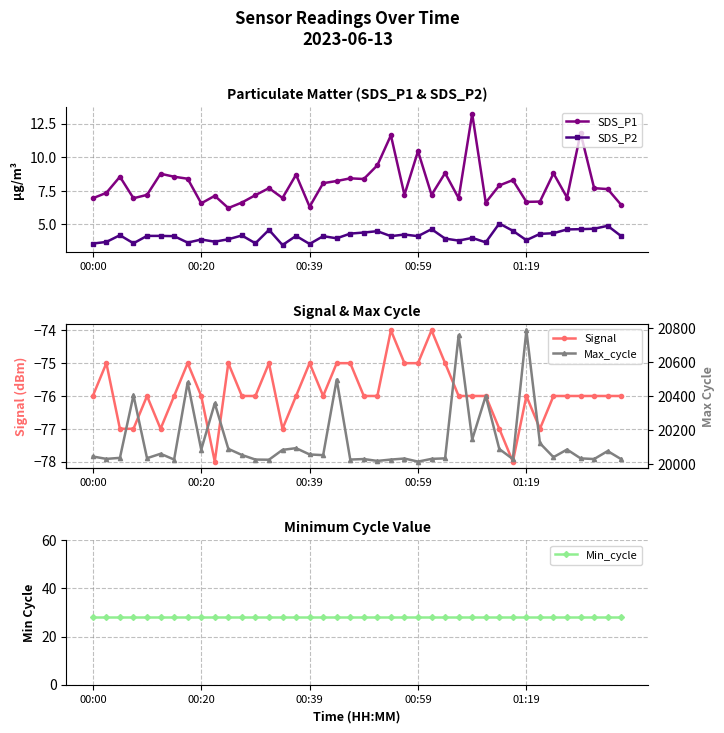

True or false: SDS_P1 and SDS_P2 cross at least once.

False